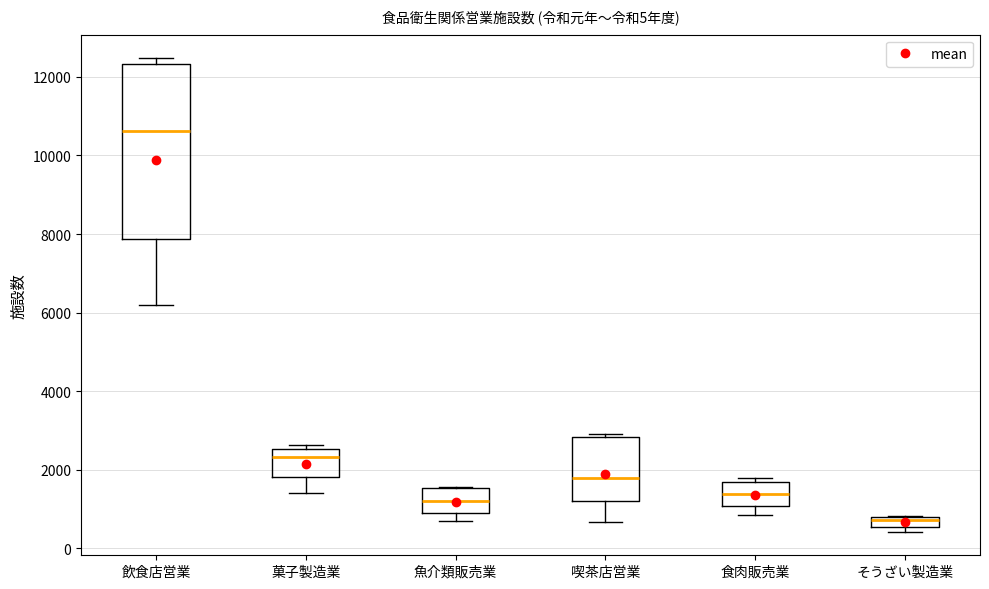

Where is the upper edge of the box for 菓子製造業 on the y-axis? The values are not printed on the chart, so give them approximately, as read against the axis.

2600